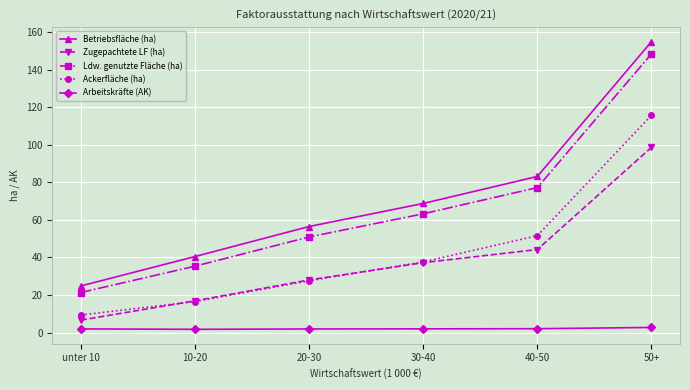

Between 10-20 and 20-30, which series saw the biggest shift?

Betriebsfläche (ha)